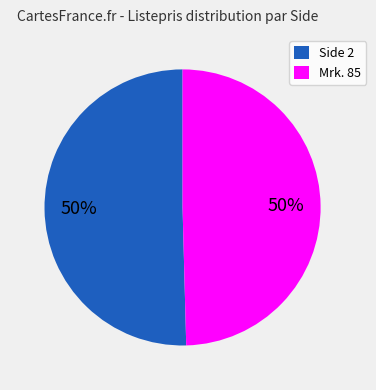

Is the sum of Side 2 and Mrk. 85 greater than half?

Yes